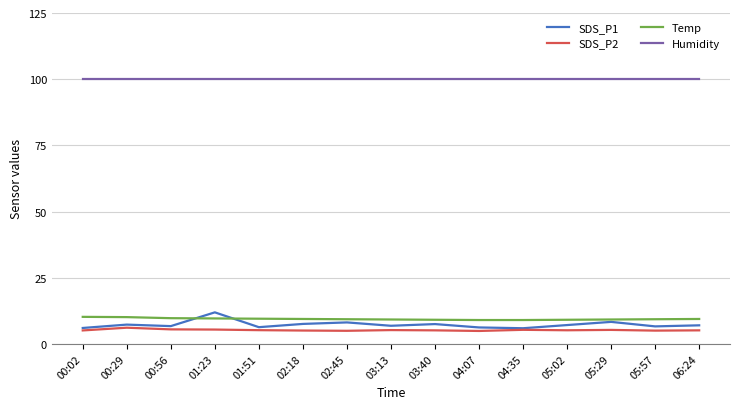

Which series has the widest spread of values?

SDS_P1